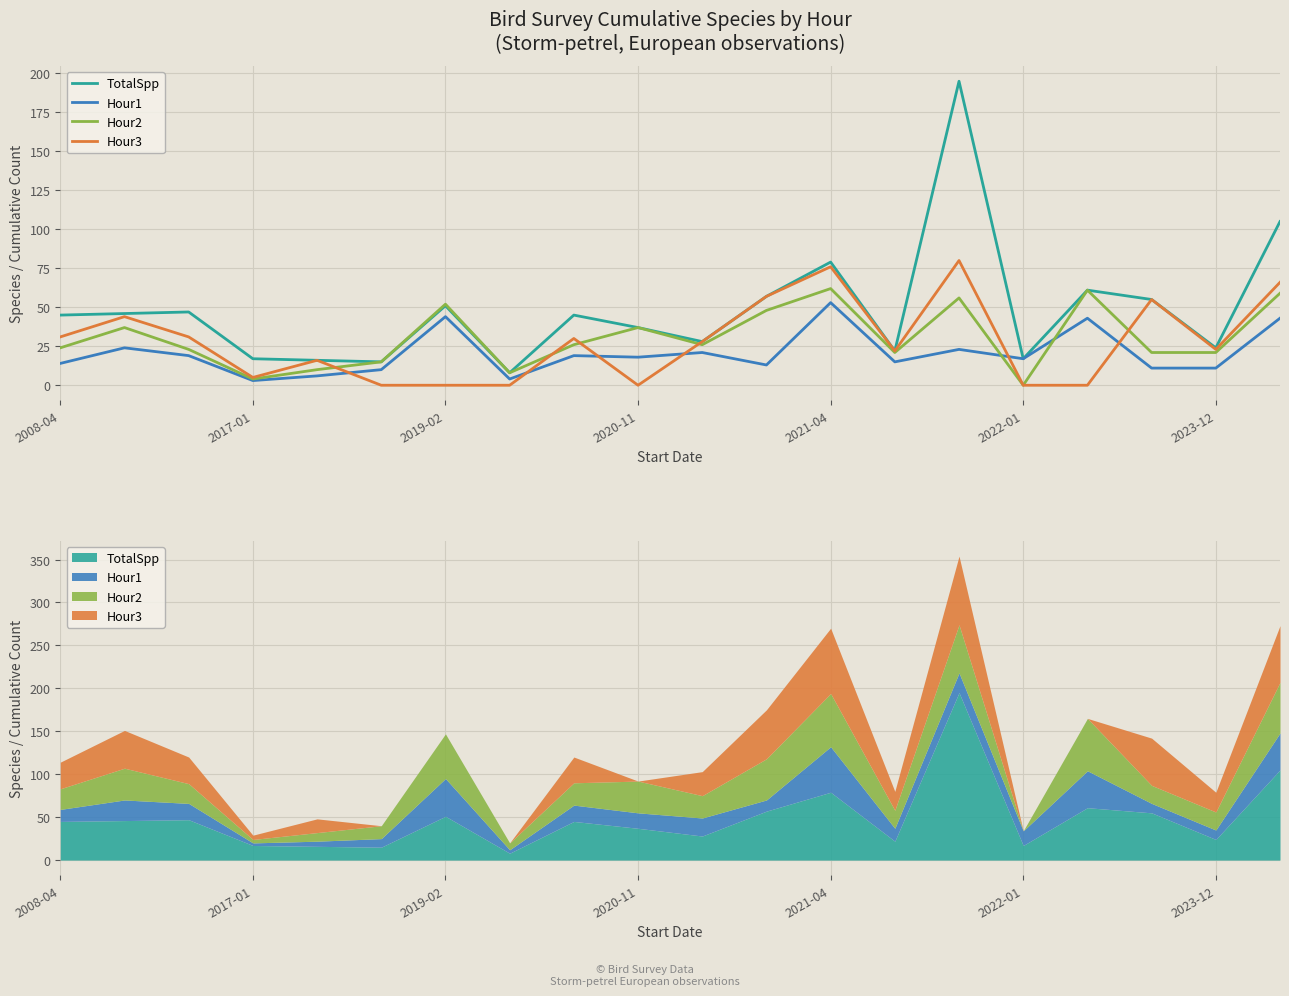

True or false: Hour2 and Hour1 intersect in this chart.

True